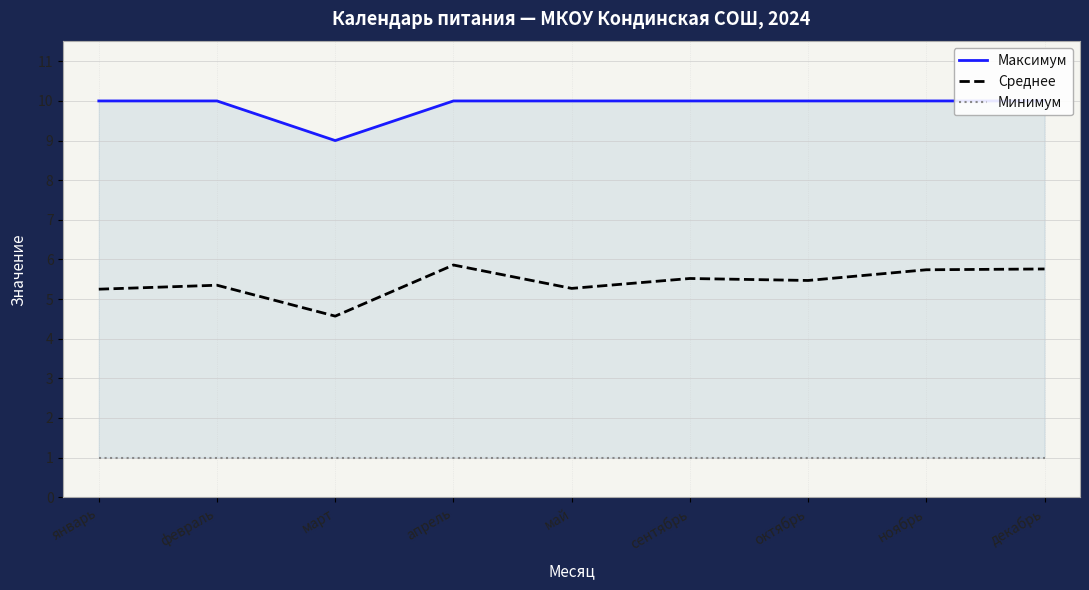

How many lines are shown in the chart?

3